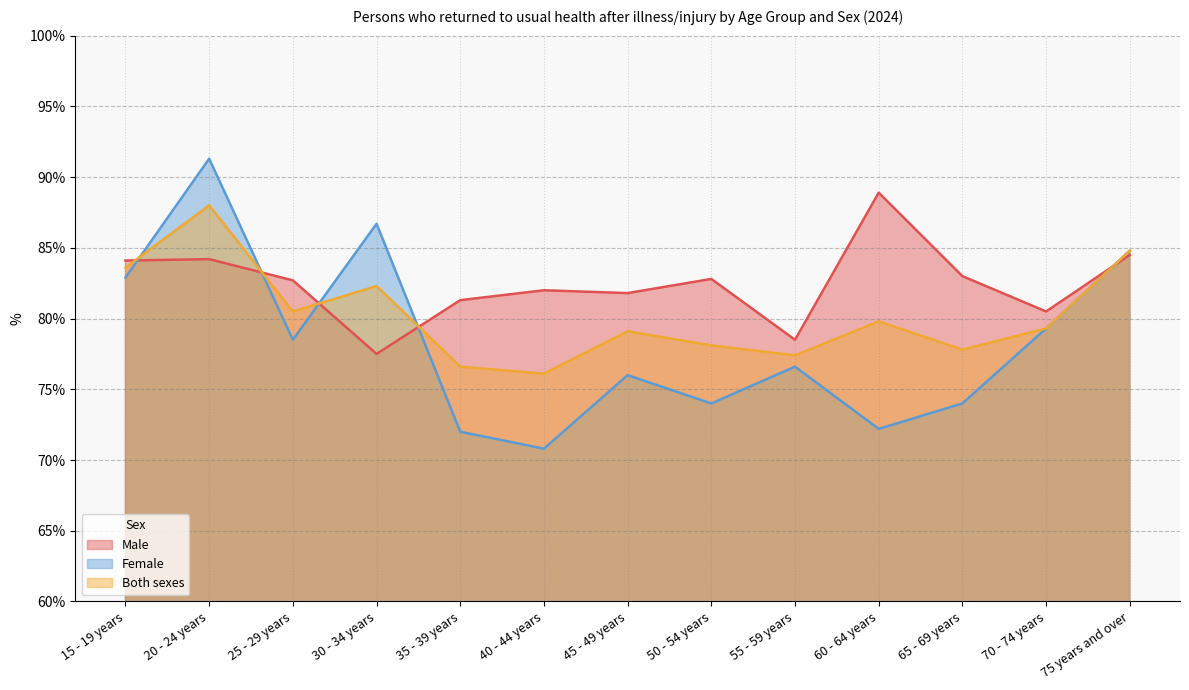

Is it true that Male equals 120.5 at 30 - 34 years?

False